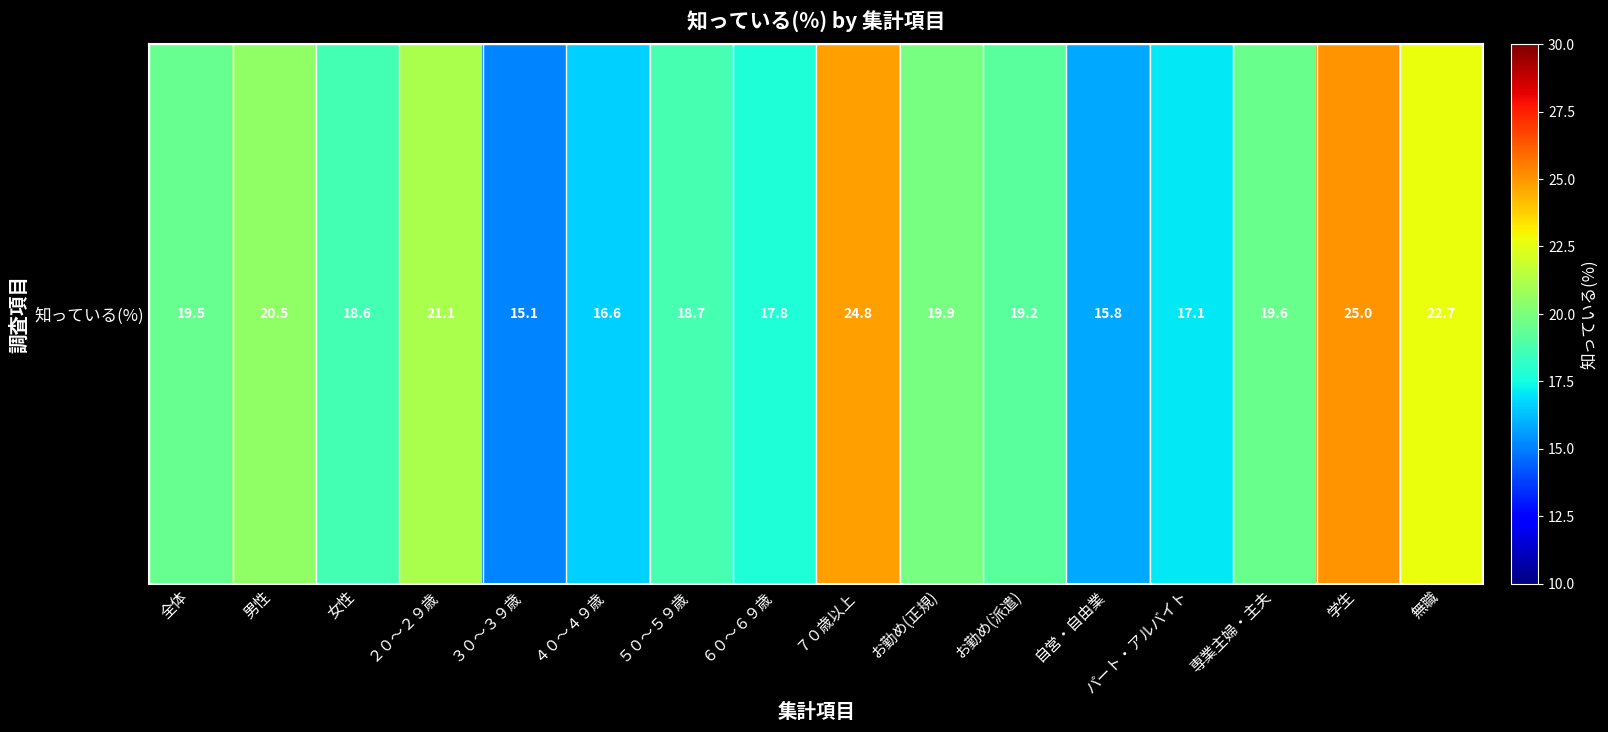

Between ４０～４９歳 and 無職, which is larger?

無職